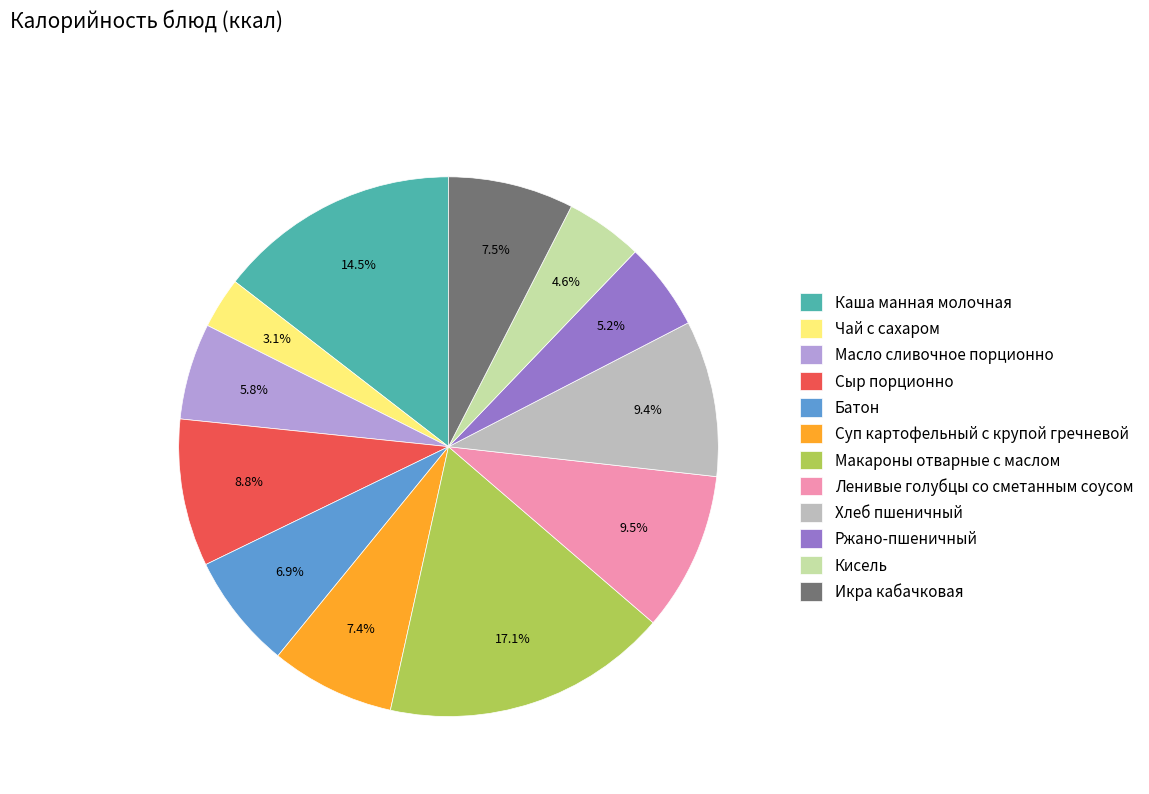

The Макароны отварные с маслом slice represents 17% of the pie. True or false?

True